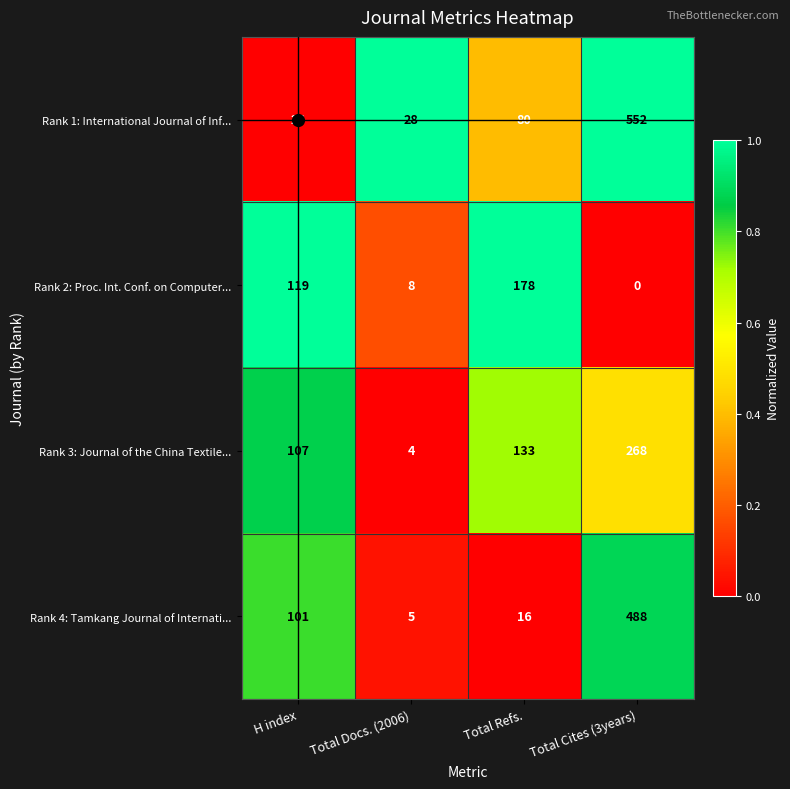

At which category is the sum across all series the highest?

Total Cites (3years)